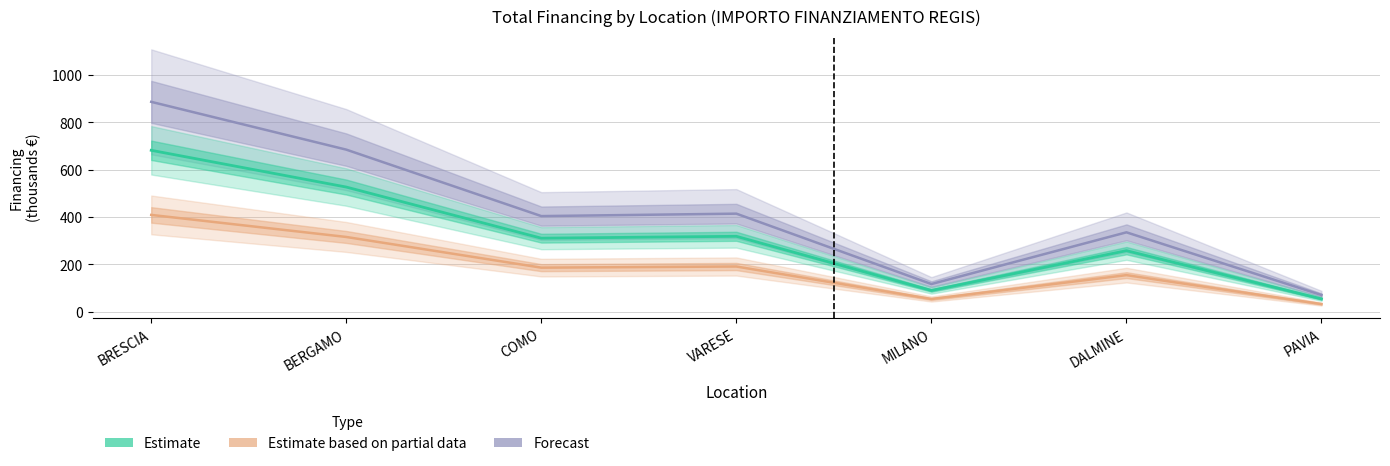

What is the label of the 6th point from the left?

DALMINE